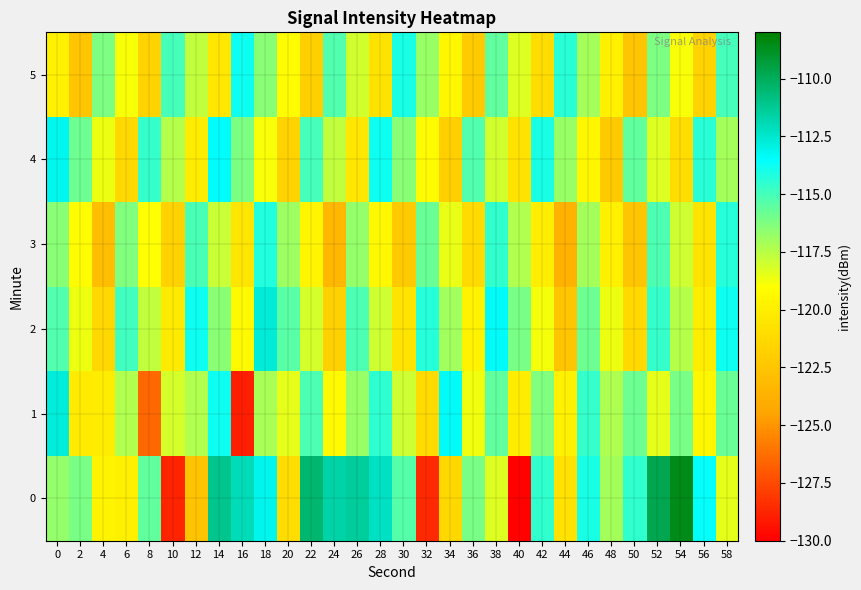

Reading right to left, transcribe all the data shown in this chart.

0: 58=-118.4	56=-113.6	54=-108.6	52=-109.8	50=-114.5	48=-117.0	46=-114.0	44=-120.8	42=-114.5	40=-129.8	38=-118.3	36=-116.1	34=-121.4	32=-128.6	30=-115.3	28=-112.3	26=-111.4	24=-111.6	22=-110.4	20=-121.0	18=-113.1	16=-112.0	14=-111.1	12=-122.5	10=-128.7	8=-115.6	6=-119.9	4=-119.7	2=-116.1	0=-116.7
1: 58=-115.8	56=-119.5	54=-116.1	52=-118.4	50=-115.9	48=-117.2	46=-114.7	44=-119.8	42=-116.3	40=-120.1	38=-115.6	36=-118.7	34=-113.4	32=-121.2	30=-117.9	28=-114.5	26=-116.8	24=-119.3	22=-115.2	20=-118.4	18=-117.1	16=-128.9	14=-113.8	12=-117.3	10=-118.1	8=-126.5	6=-117.4	4=-120.0	2=-120.2	0=-112.8
2: 58=-113.8	56=-120.1	54=-117.4	52=-114.7	50=-121.3	48=-118.6	46=-115.9	44=-122.5	42=-118.8	40=-116.1	38=-113.4	36=-119.7	34=-117.0	32=-114.3	30=-120.6	28=-117.9	26=-115.2	24=-121.8	22=-118.1	20=-115.4	18=-112.7	16=-119.3	14=-116.5	12=-113.8	10=-120.2	8=-117.7	6=-114.9	4=-121.4	2=-118.6	0=-115.3
3: 58=-114.3	56=-120.6	54=-117.9	52=-115.2	50=-122.5	48=-119.8	46=-117.1	44=-123.7	42=-120.0	40=-117.3	38=-114.6	36=-121.2	34=-118.5	32=-115.8	30=-122.1	28=-119.4	26=-116.7	24=-123.3	22=-119.6	20=-116.9	18=-114.2	16=-120.5	14=-117.8	12=-115.1	10=-121.7	8=-119.0	6=-116.3	4=-122.9	2=-119.2	0=-116.5
4: 58=-117.1	56=-114.4	54=-121.0	52=-118.3	50=-115.6	48=-122.2	46=-119.5	44=-116.8	42=-114.1	40=-120.7	38=-118.0	36=-115.3	34=-121.9	32=-119.2	30=-116.5	28=-113.8	26=-120.4	24=-117.7	22=-115.0	20=-121.6	18=-118.9	16=-116.2	14=-113.5	12=-120.1	10=-117.4	8=-114.7	6=-121.3	4=-118.6	2=-115.9	0=-113.2
5: 58=-115.0	56=-121.6	54=-118.9	52=-116.2	50=-122.5	48=-119.8	46=-117.1	44=-114.4	42=-121.0	40=-118.3	38=-115.6	36=-122.2	34=-119.5	32=-116.8	30=-114.1	28=-120.7	26=-118.0	24=-115.3	22=-121.9	20=-119.2	18=-116.5	16=-113.8	14=-120.4	12=-117.7	10=-115.0	8=-121.6	6=-118.9	4=-116.2	2=-122.5	0=-119.8